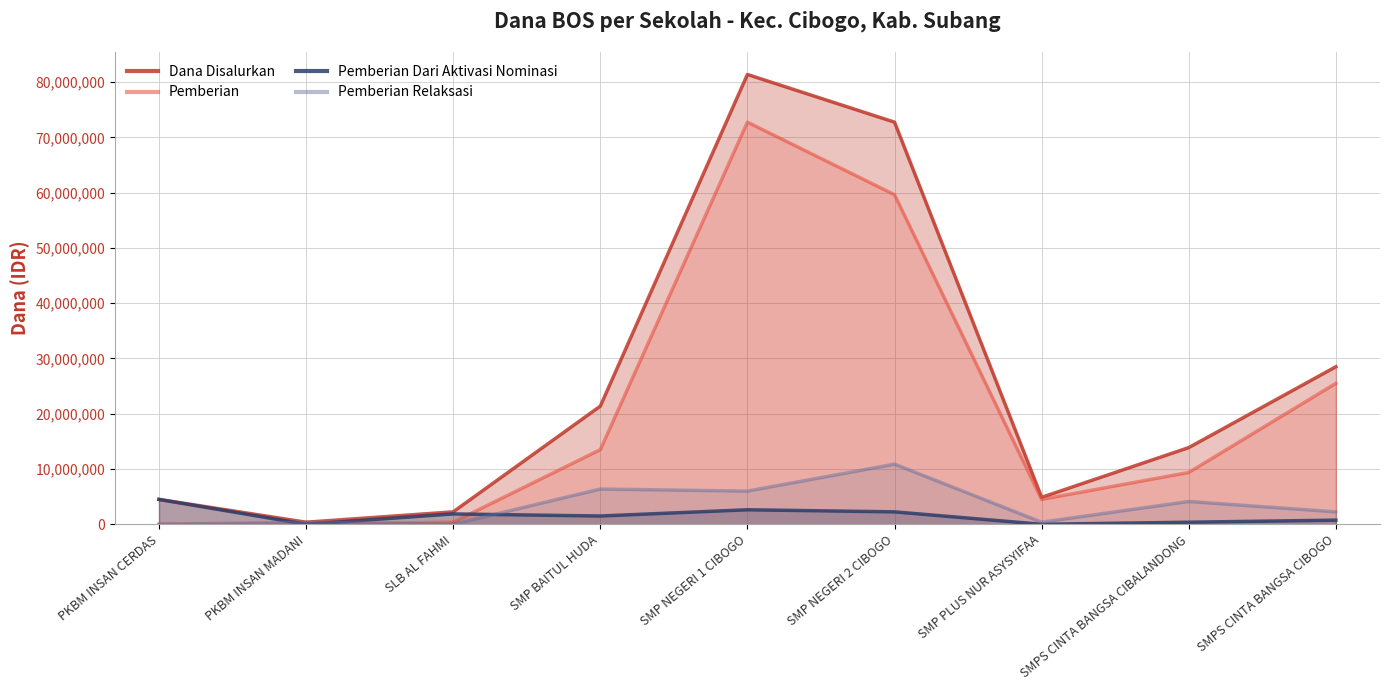

How many data points in Pemberian are less than 9375000?

4